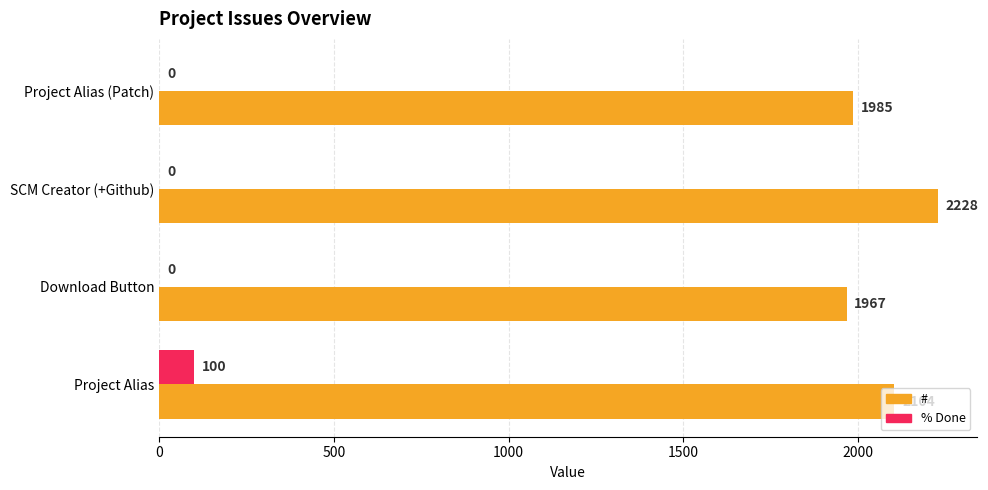

At which category is the sum across all series the highest?

SCM Creator (+Github)